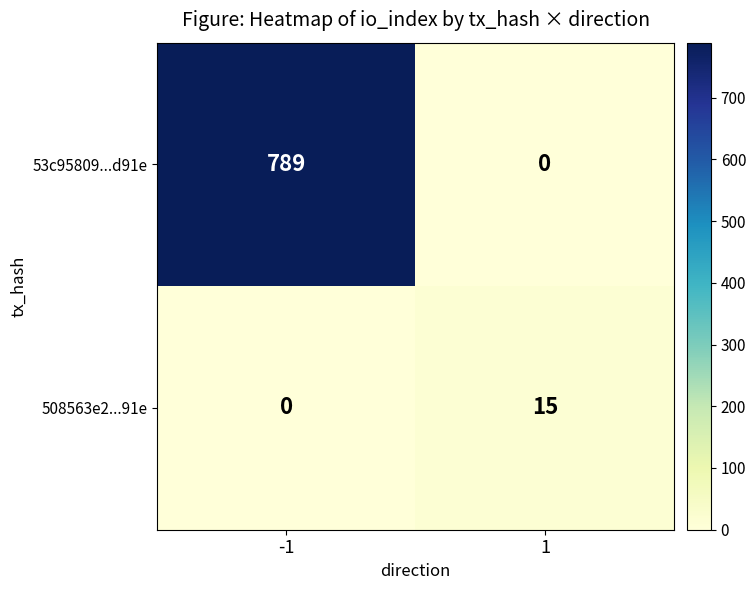

Reading right to left, what are all the values shown in this chart?

53c95809...d91e: 1=0	-1=789
508563e2...91e: 1=15	-1=0